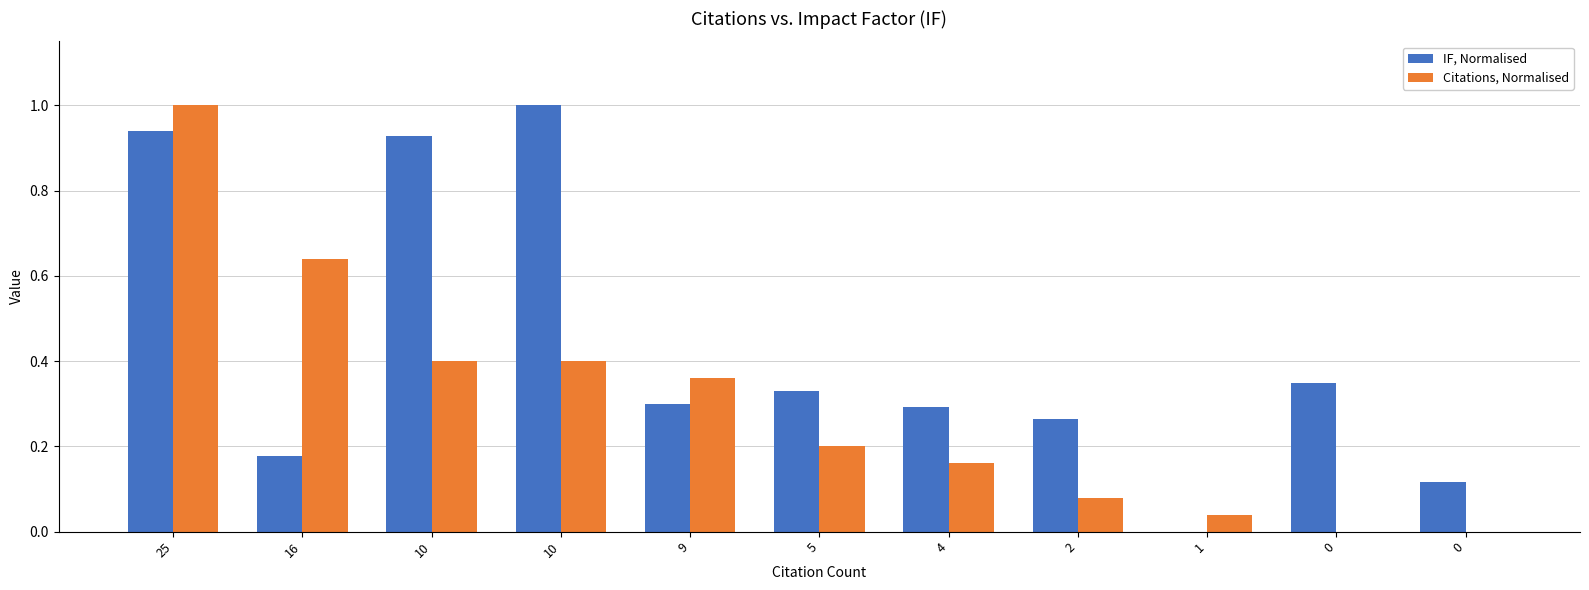

What is the difference between the Citations, Normalised values at 0 and 2?

0.1